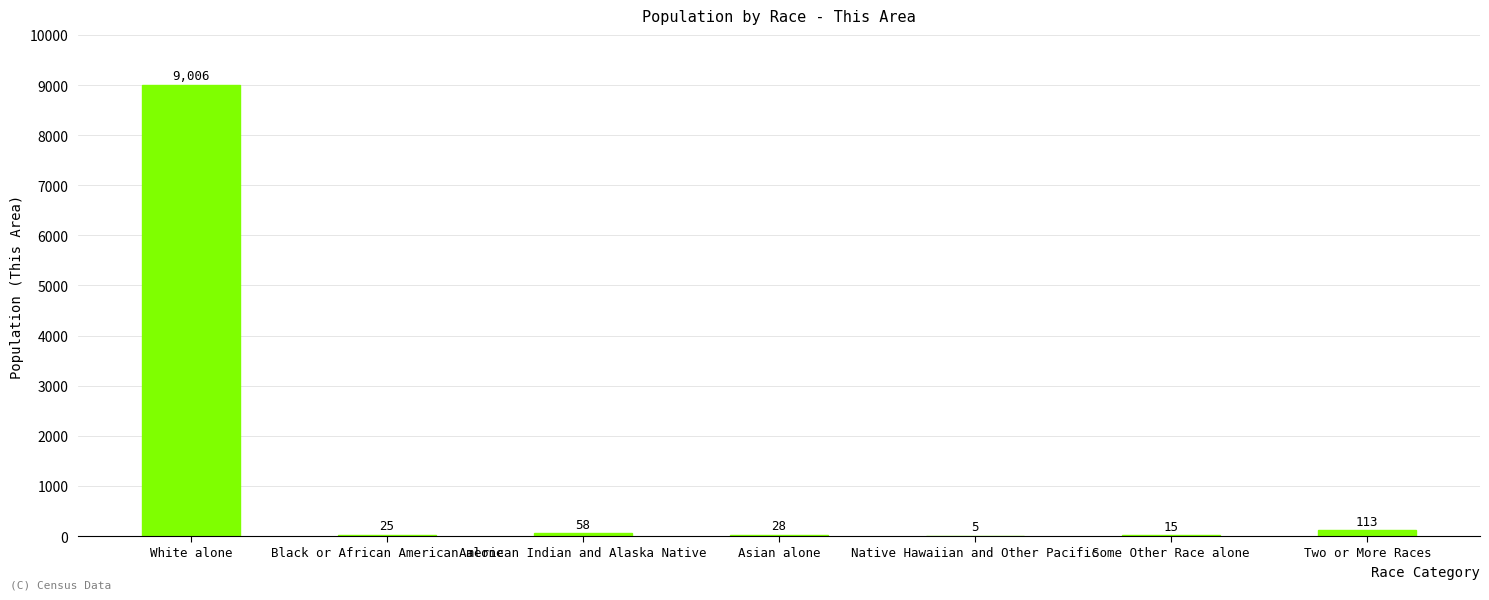

The chart shows a value of 15 at Some Other Race alone. True or false?

True